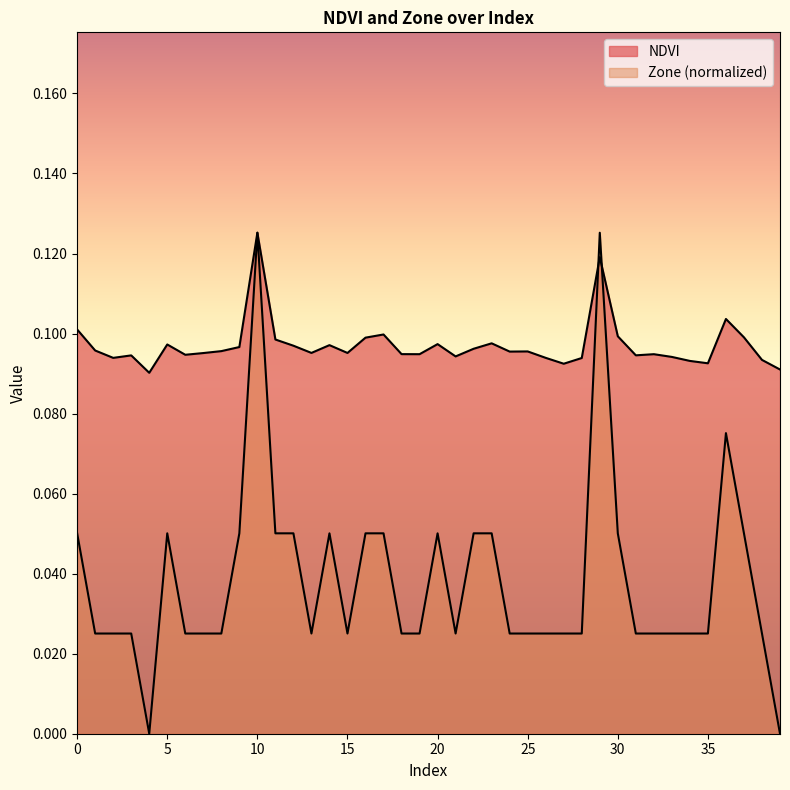

What is the average value of the NDVI series?

0.1